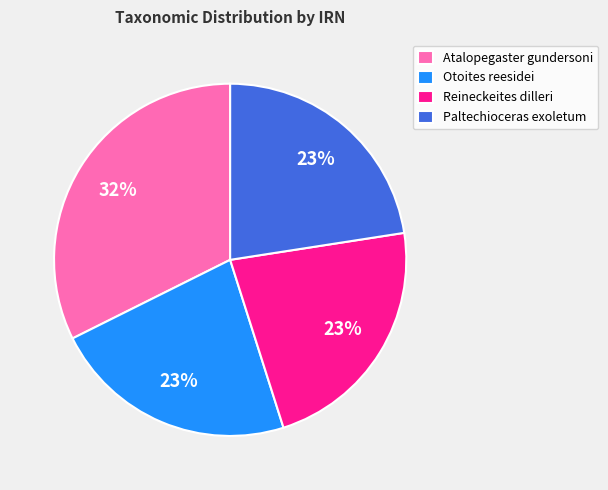

What percentage is the Atalopegaster gundersoni slice, to the nearest percent?

32%